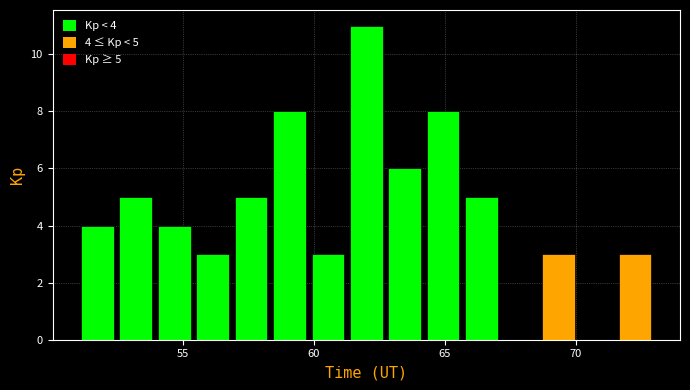

Around what value on the x-axis is the tallest bar? Give the approximate position of its centre, as read against the axis.

62.0